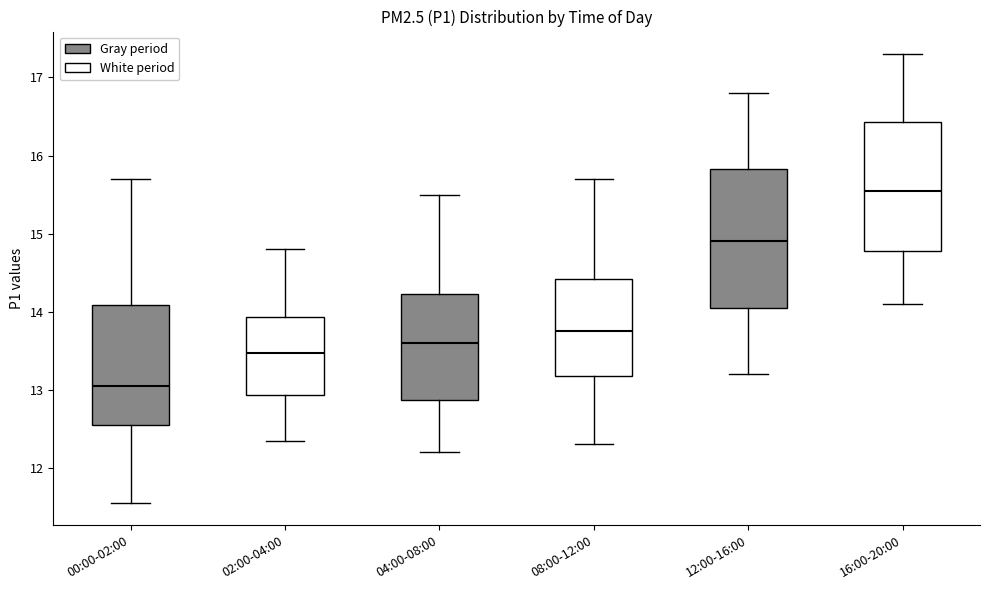

Reading left to right, transcribe this box plot: for each box, give where its median line is, the range the box spans, and where its two whiskers end, as read against the y-axis. The values are not printed on the chart, so give them approximately, as read against the axis.

00:00-02:00: median 13.1, box 12.5 to 14.1, whiskers 11.6 to 15.7
02:00-04:00: median 13.5, box 12.9 to 13.9, whiskers 12.4 to 14.8
04:00-08:00: median 13.6, box 12.9 to 14.2, whiskers 12.2 to 15.5
08:00-12:00: median 13.8, box 13.2 to 14.4, whiskers 12.3 to 15.7
12:00-16:00: median 14.9, box 14.1 to 15.8, whiskers 13.2 to 16.8
16:00-20:00: median 15.6, box 14.8 to 16.4, whiskers 14.1 to 17.3